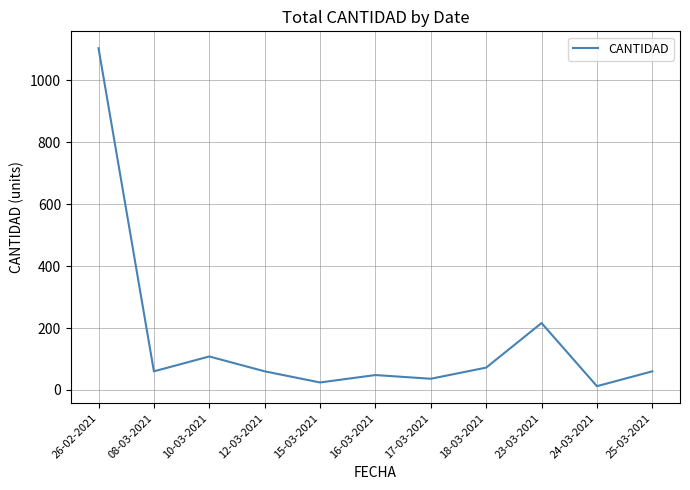

What is the maximum value shown in the chart?

1104